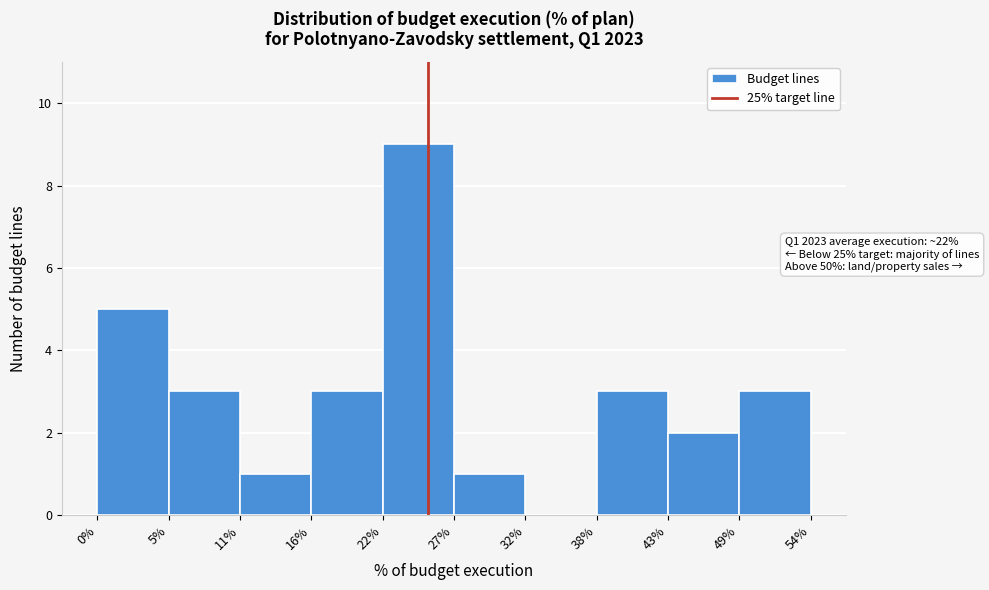

Over which range of the x-axis is the bar tallest?

22% to 27%